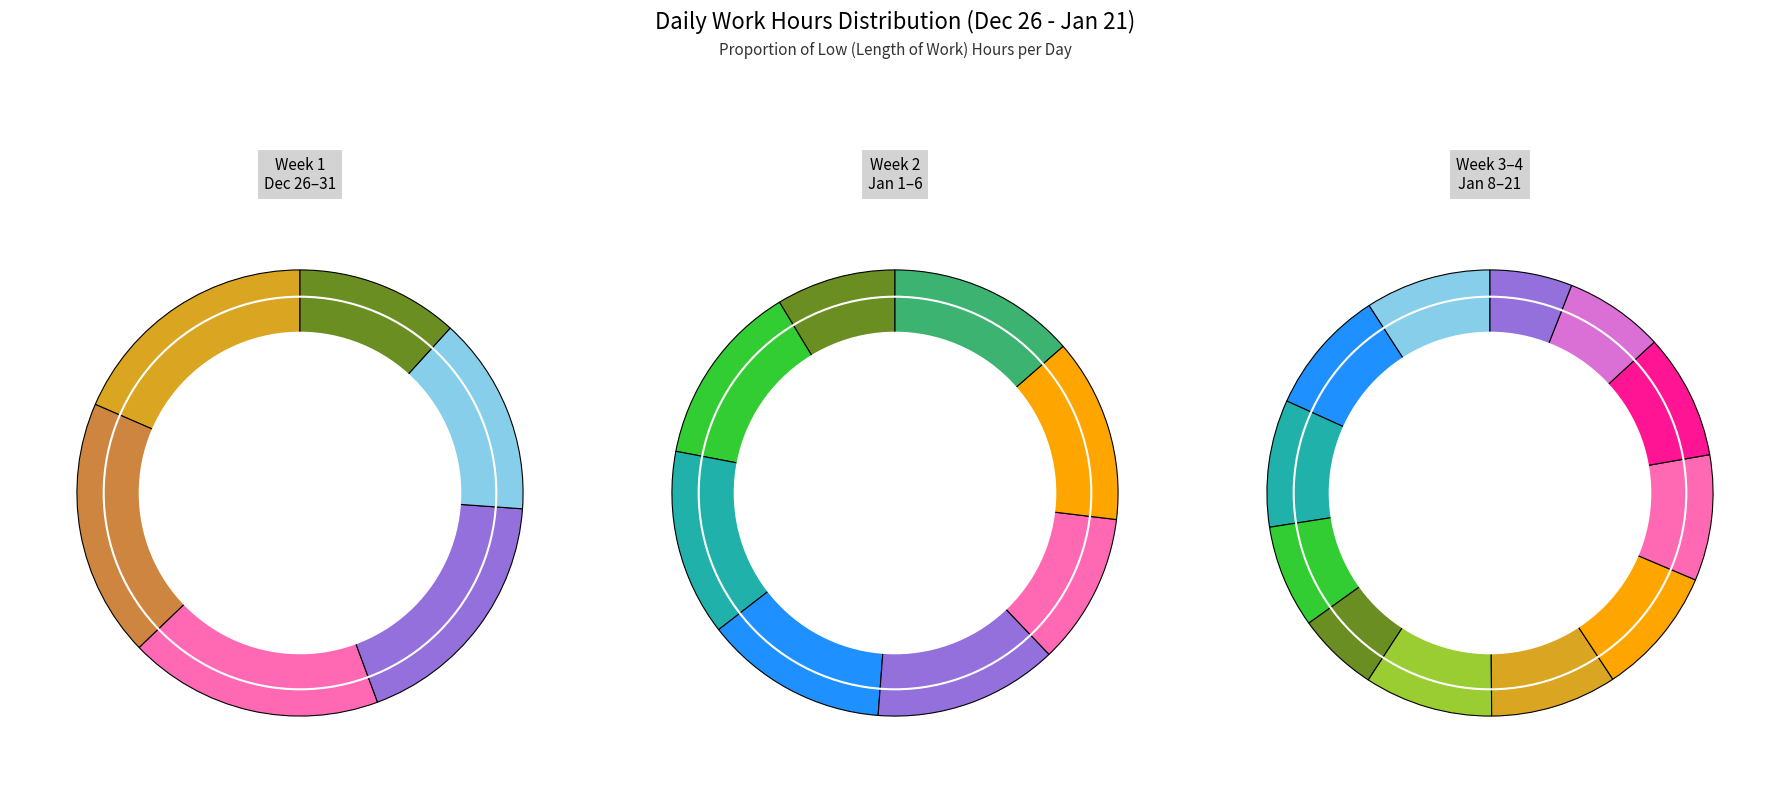

Which category has the smallest portion of the pie?

31-Sun